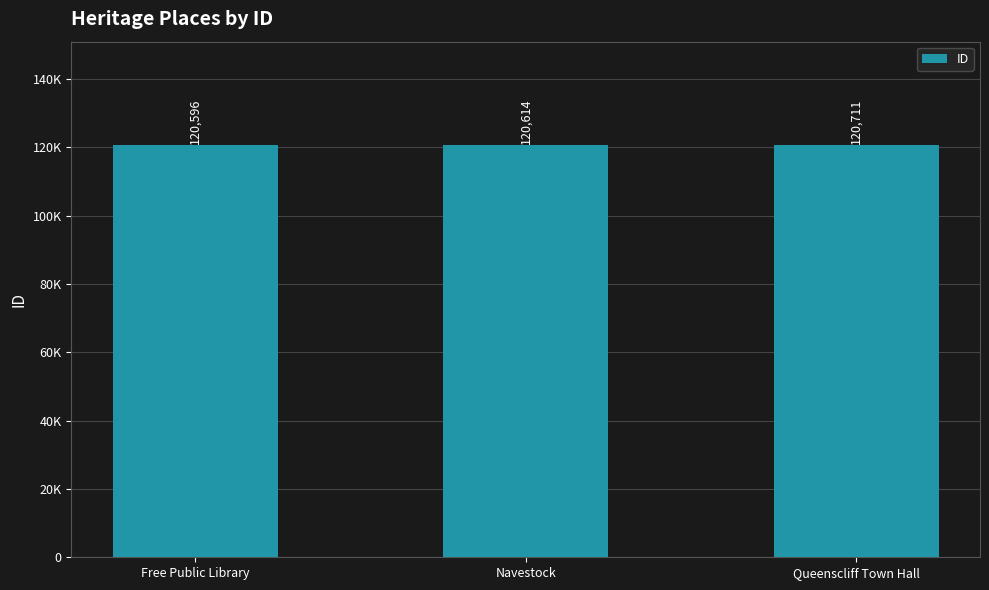

Does the chart contain any negative values?

No